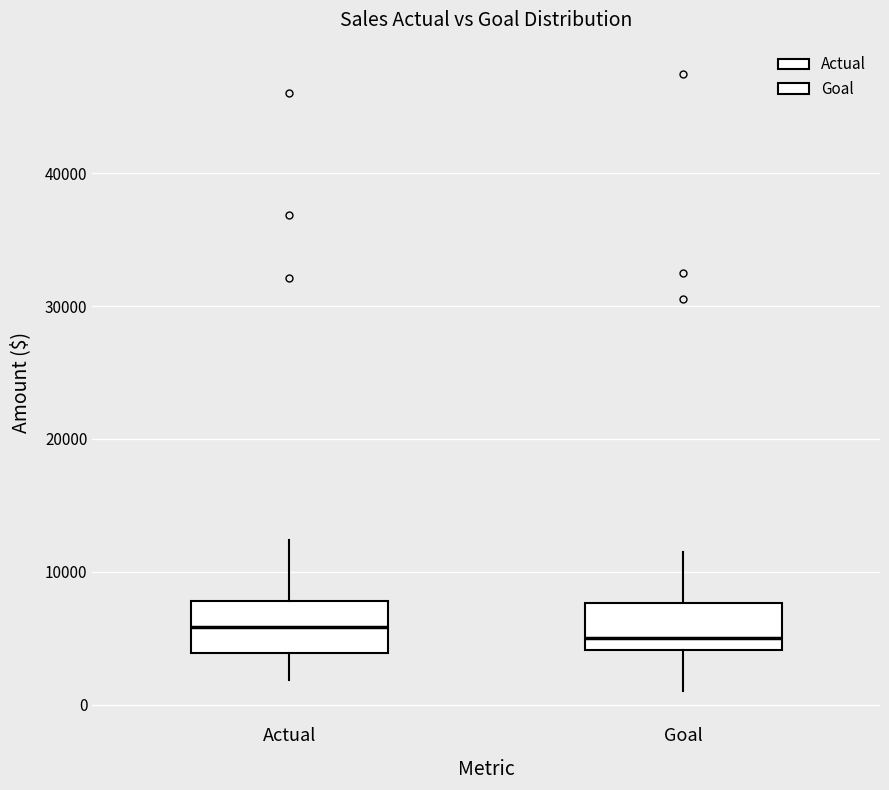

Where is the upper edge of the box for Actual on the y-axis? The values are not printed on the chart, so give them approximately, as read against the axis.

8000